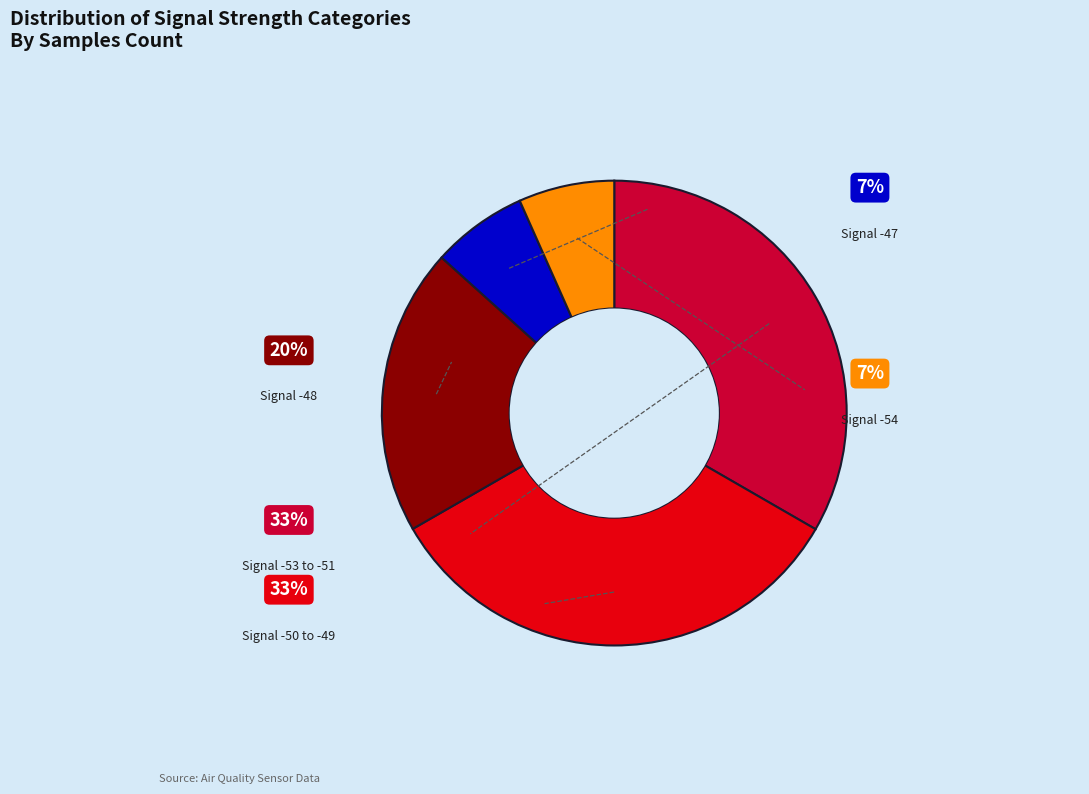

To the nearest percent, what is the combined percentage of -49 and -52?

17%